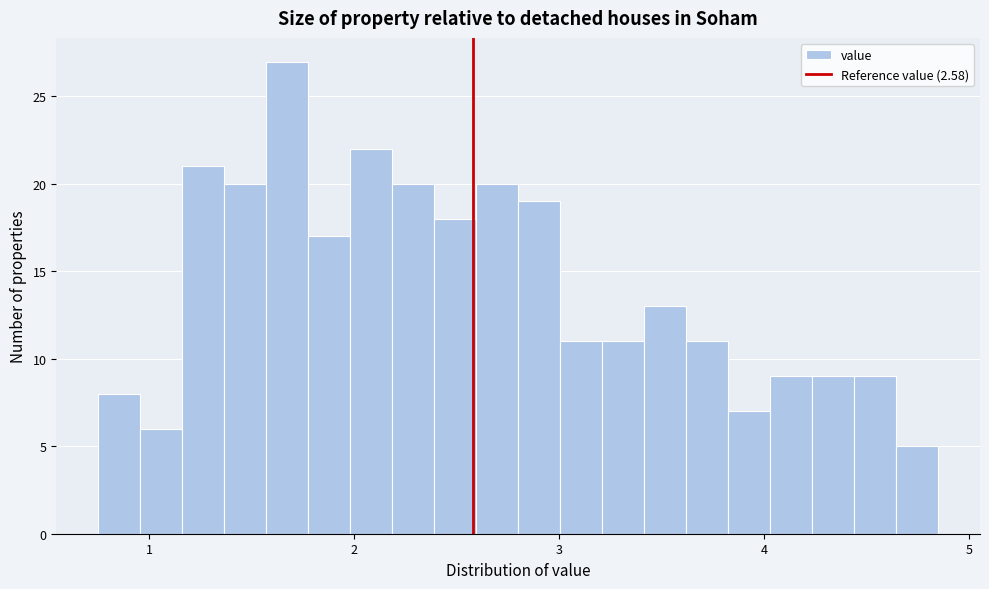

Read against the x-axis, roughly where is the centre of the tallest bar?

1.7